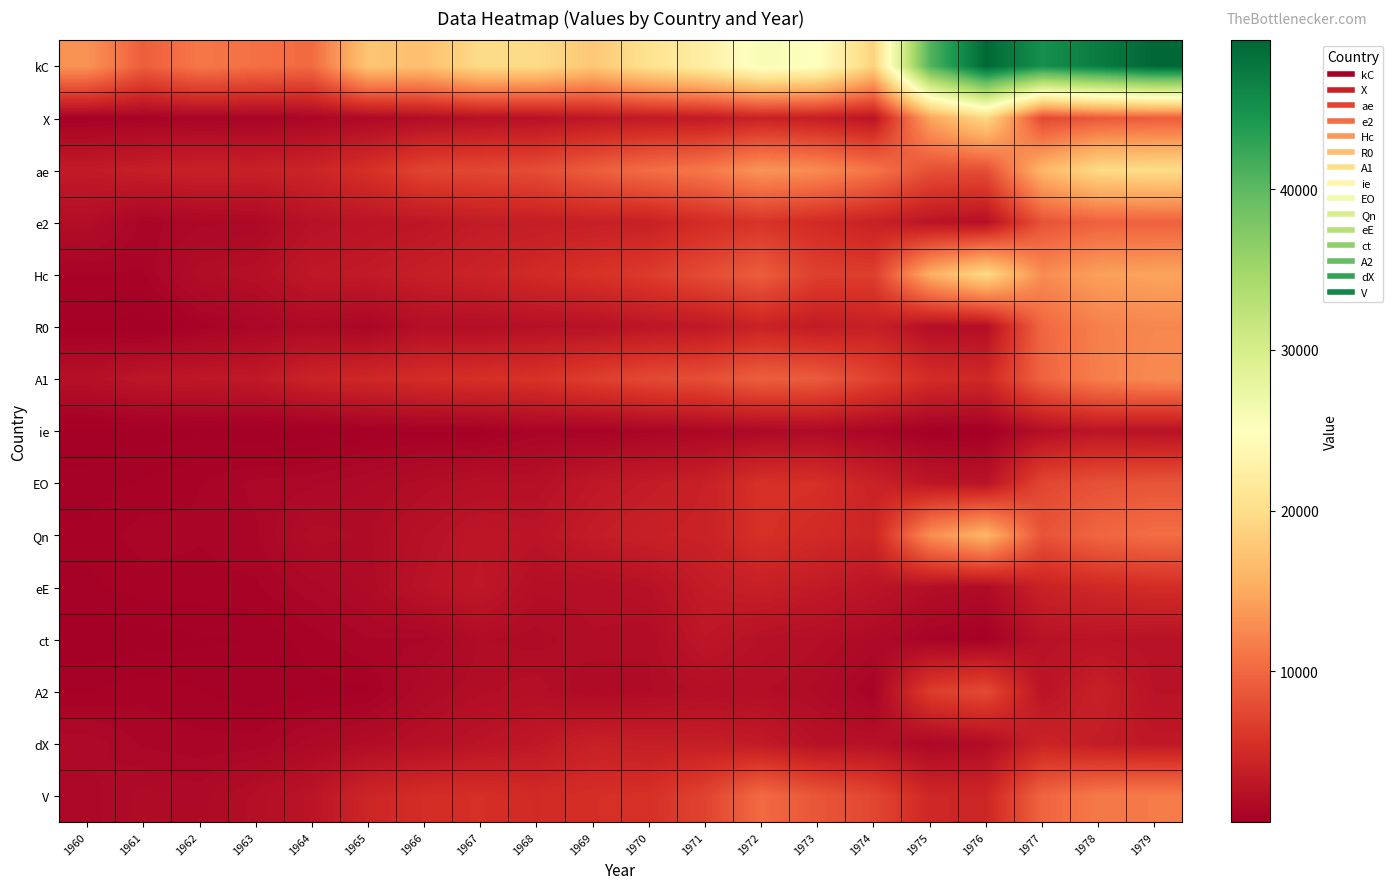

What is the smallest value displayed?

603